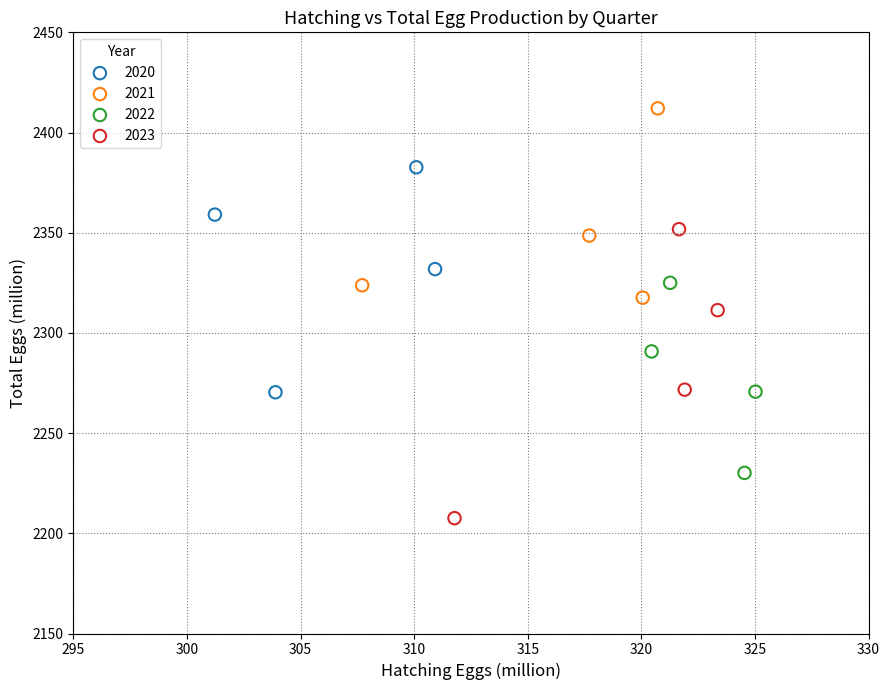

Which series has the widest spread of Y values?

2023